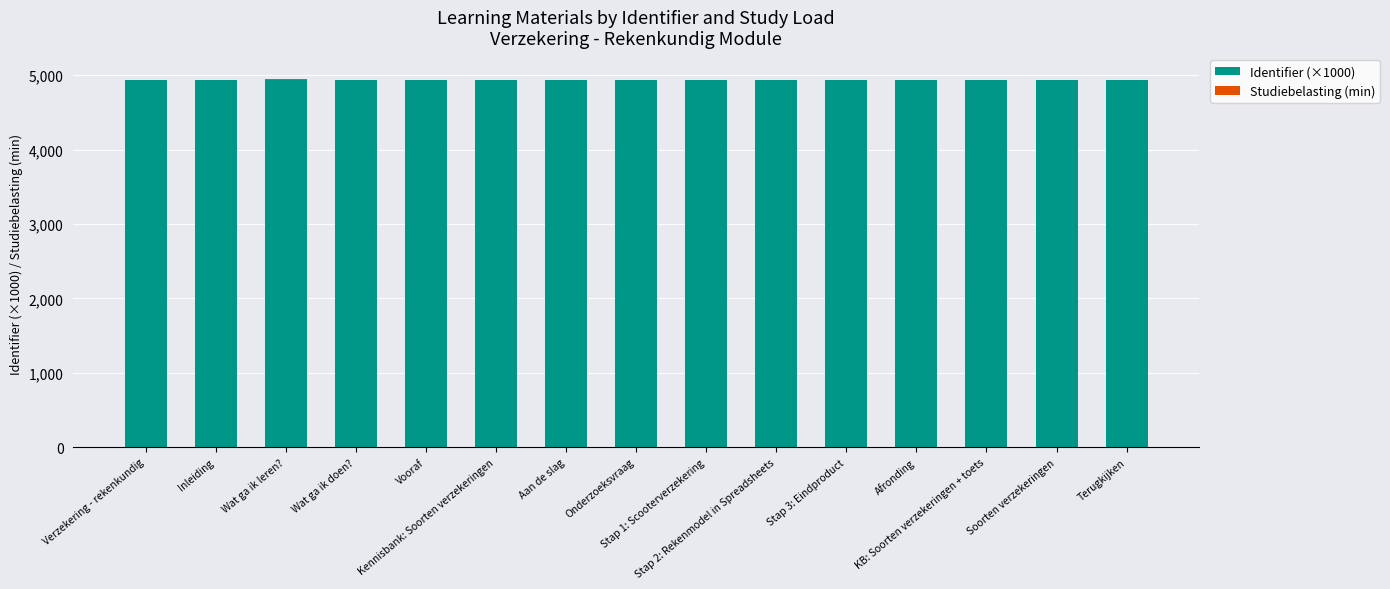

Are the bars grouped side by side (vs. stacked)?

No